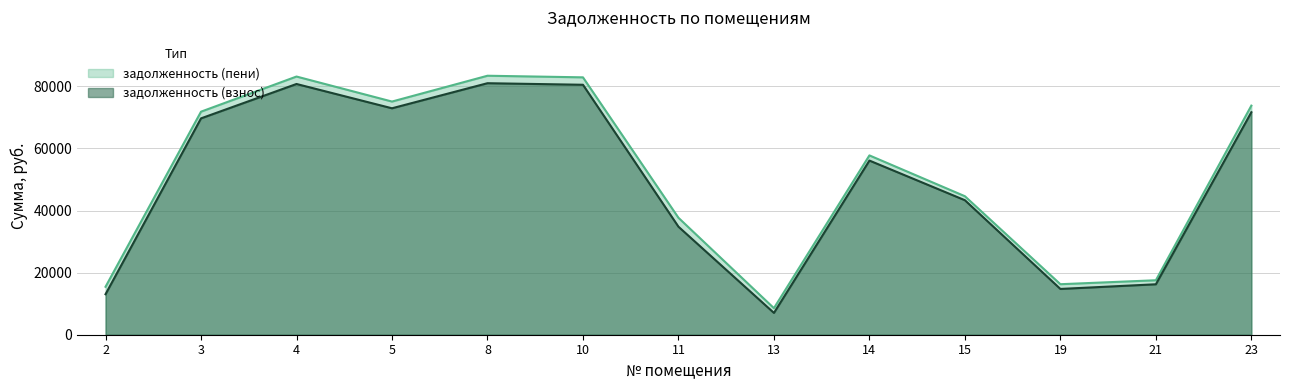

What is the approximate value of задолженность (взнос) at 23?

71672.9